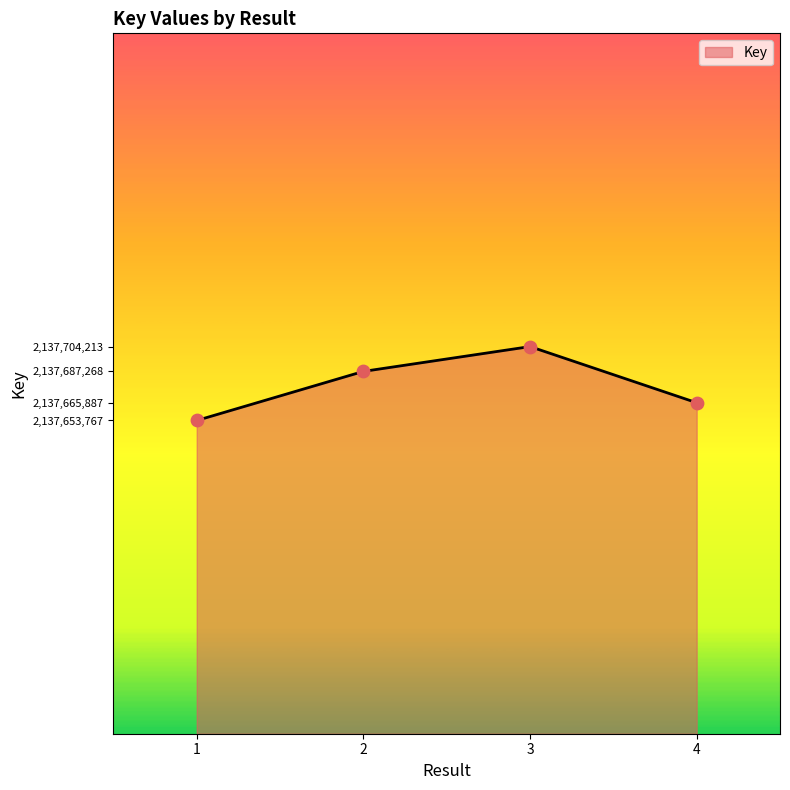

Between 4 and 3, which is larger?

3